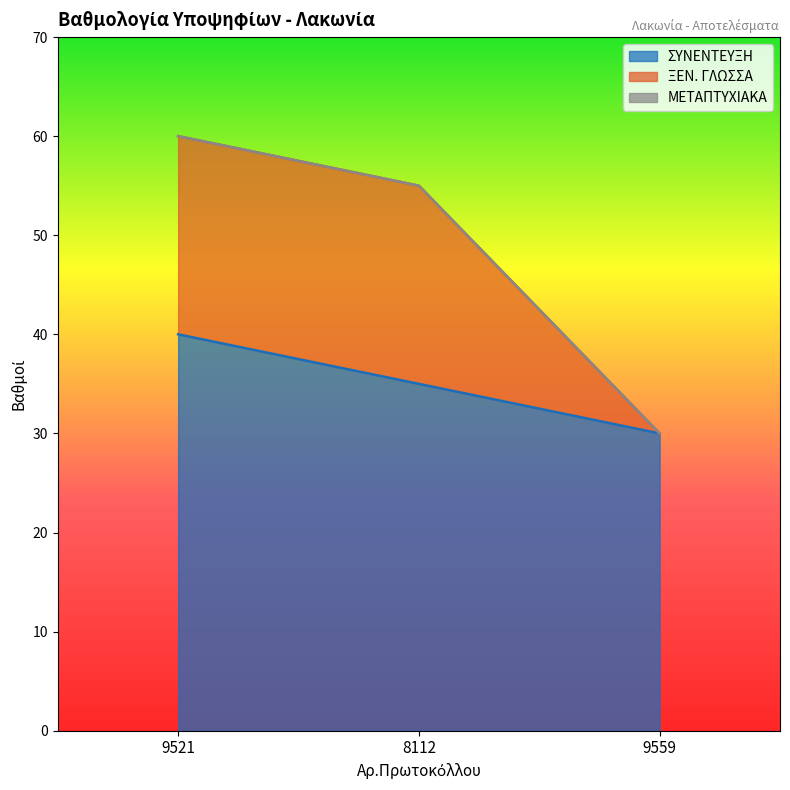

How many data points in ΣΥΝΕΝΤΕΥΞΗ are above 35?

1